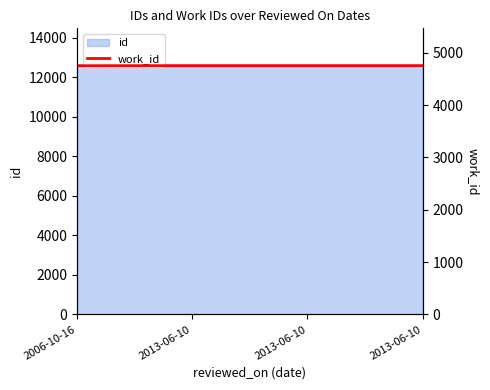

Where is the data nearest to the value 4753?

2006-10-16